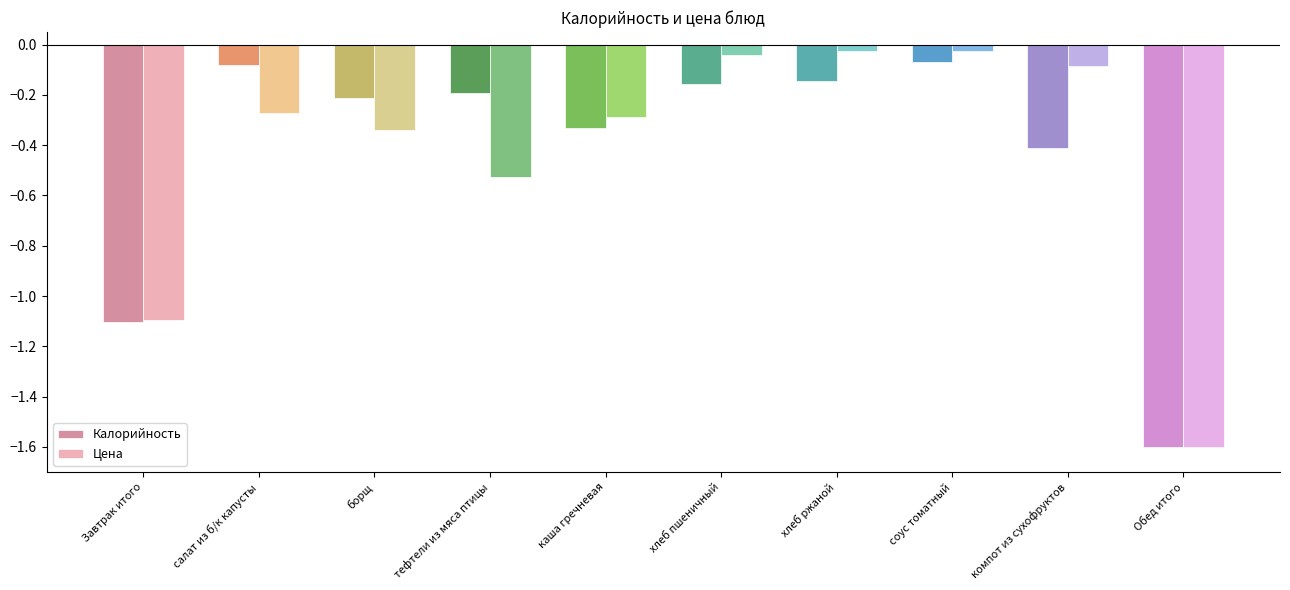

Rank the series by their maximum value, from lowest to highest.

Калорийность, Цена